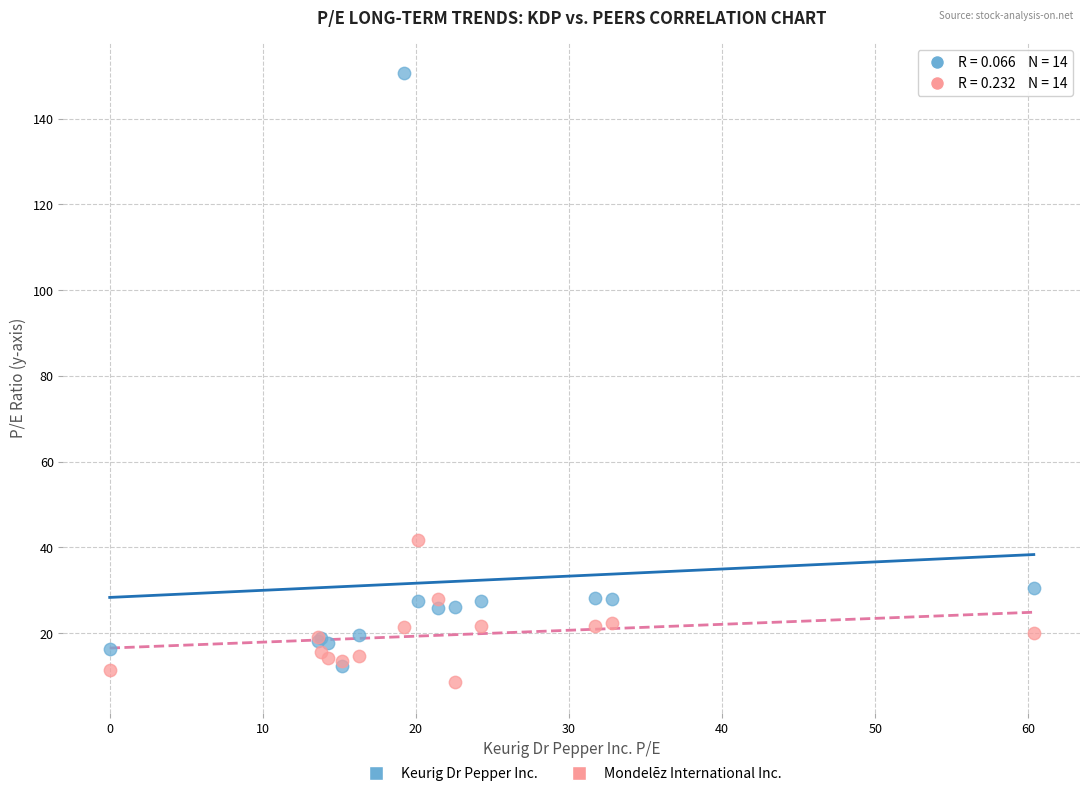

Across all series, what Y value is closest to 79?

41.8